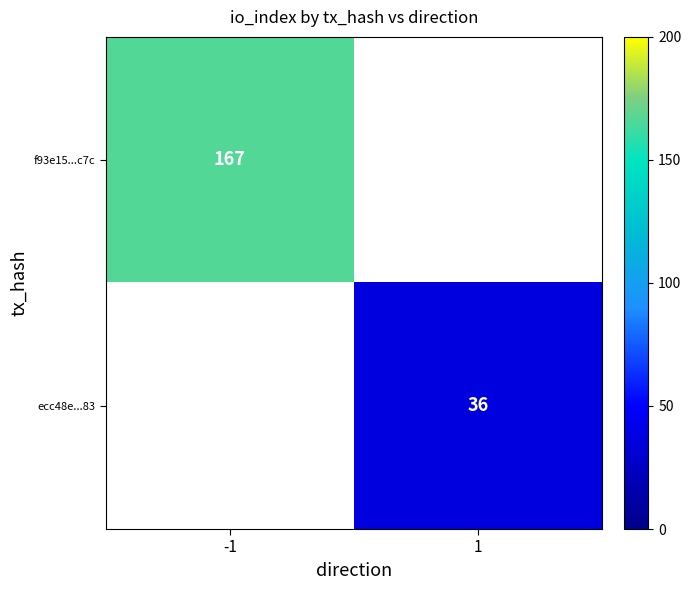

Is the value of ecc48e...83 at 1 greater than the value of f93e15...c7c at -1?

No